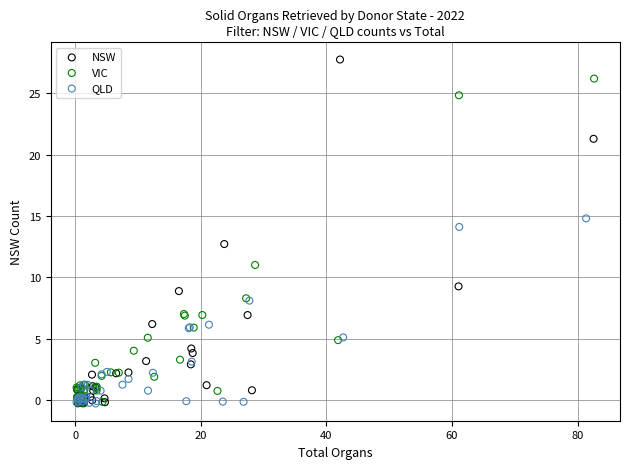

Which series has the widest spread of Y values?

NSW